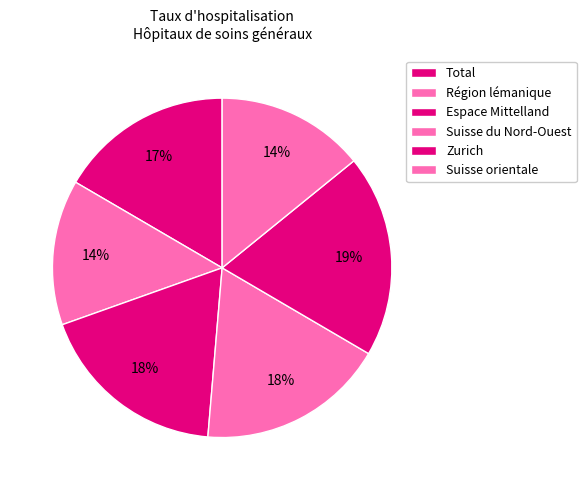

How many segments does this pie chart have?

6